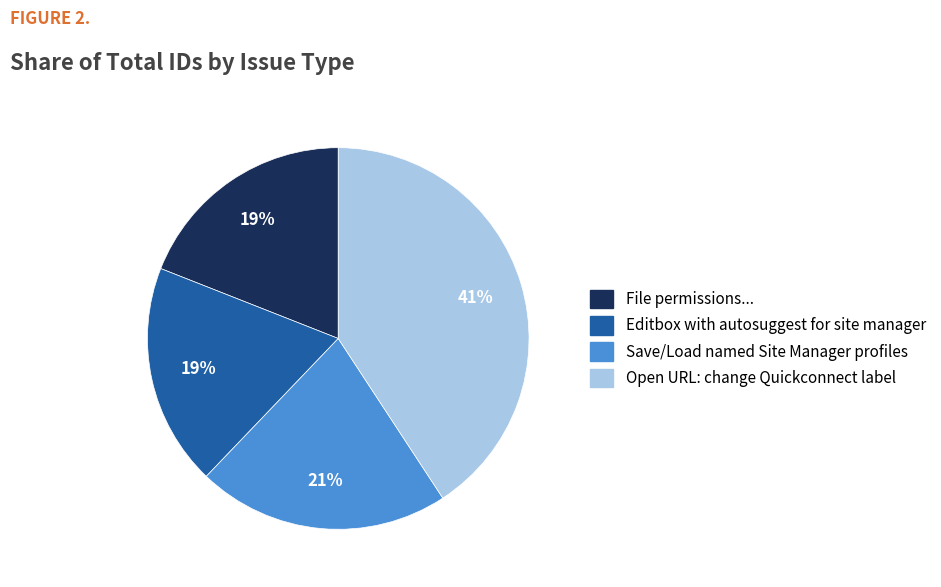

What is the largest slice in the pie chart?

Open URL: change Quickconnect label